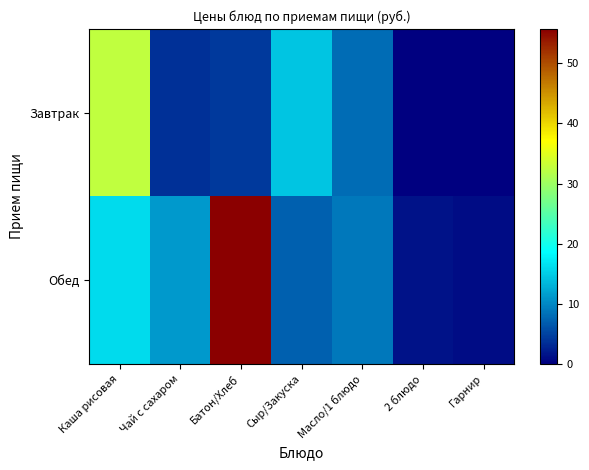

Reading left to right, list all the values displayed in this chart.

Завтрак: Каша рисовая=32.5	Чай с сахаром=3.6	Батон/Хлеб=4.2	Сыр/Закуска=14.6	Масло/1 блюдо=8.0	2 блюдо=0.0	Гарнир=0.0
Обед: Каша рисовая=15.9	Чай с сахаром=11.1	Батон/Хлеб=55.7	Сыр/Закуска=7.0	Масло/1 блюдо=8.7	2 блюдо=1.4	Гарнир=1.0